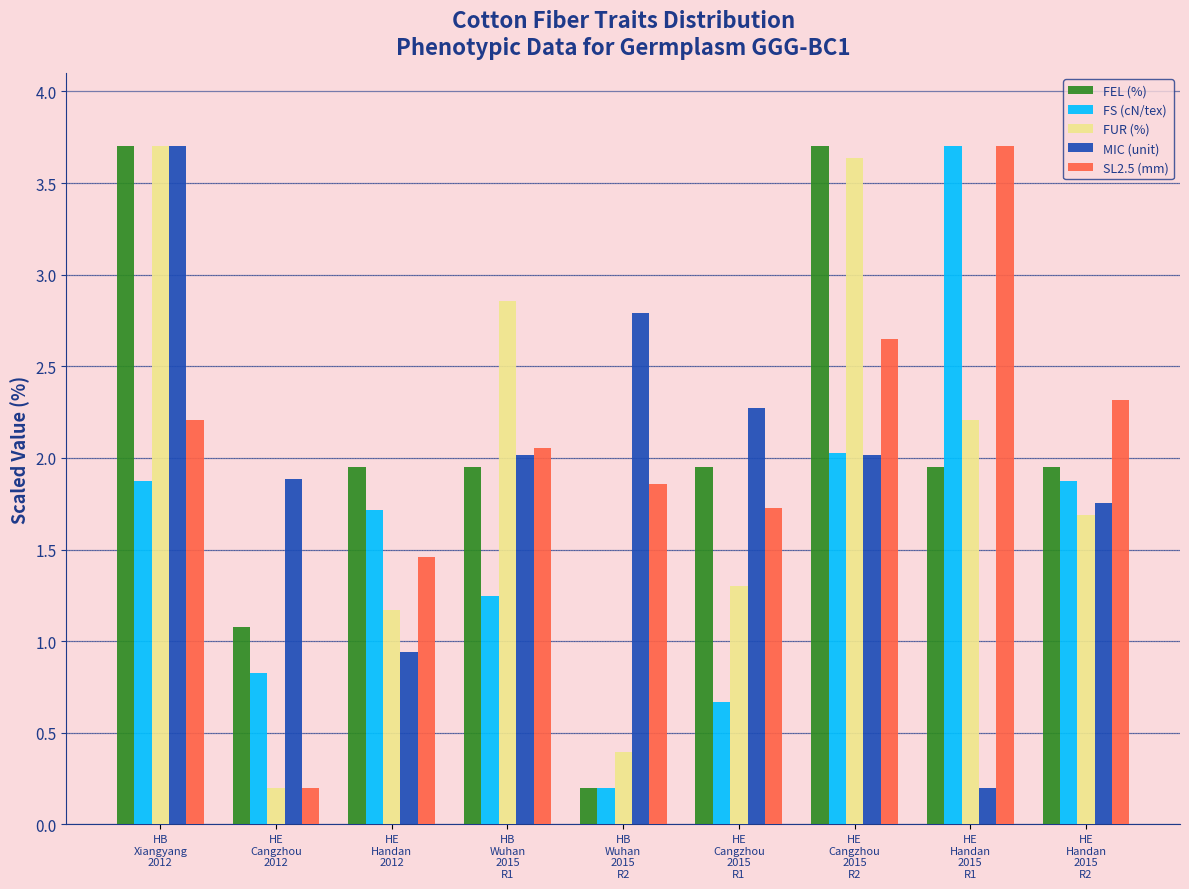

What is the sum of all MIC (unit) values?

17.6